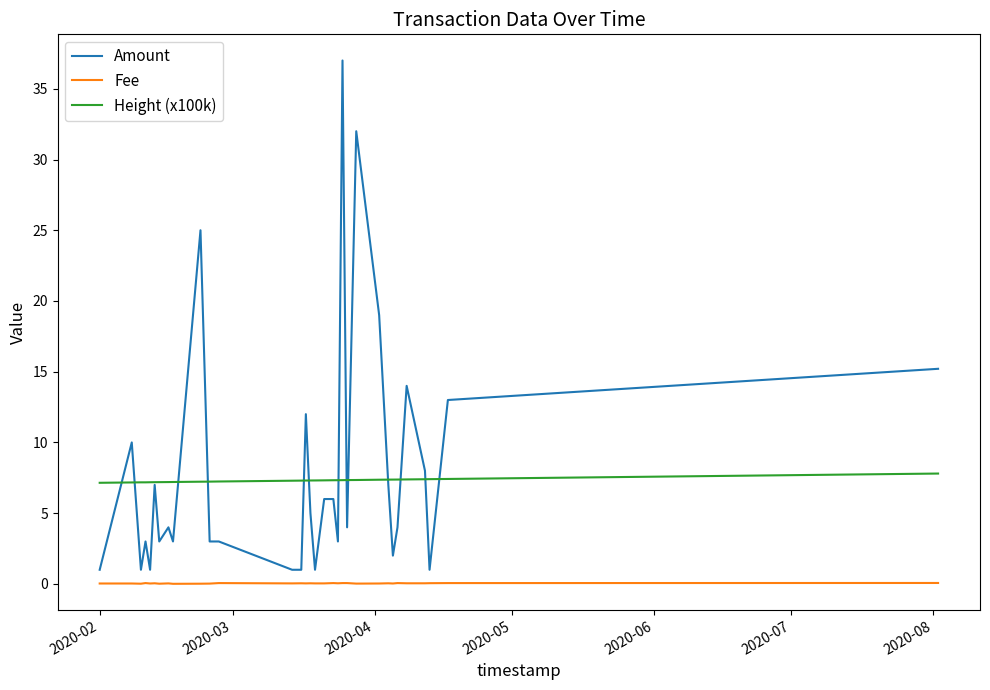

Rank the series by their maximum value, from highest to lowest.

Amount, Height (x100k), Fee